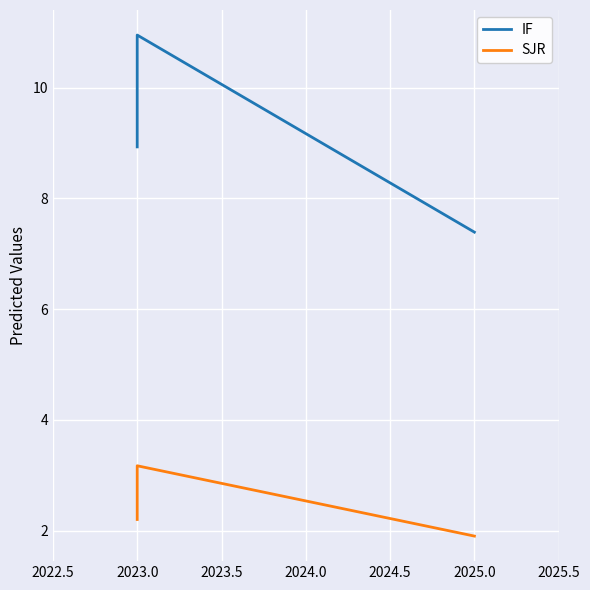

What is the lowest value of the IF series?

7.4